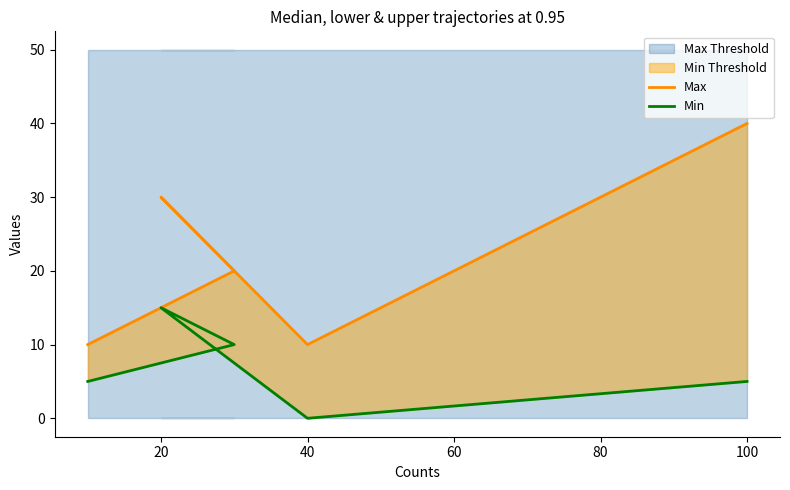

True or false: Max and Min cross at least once.

False